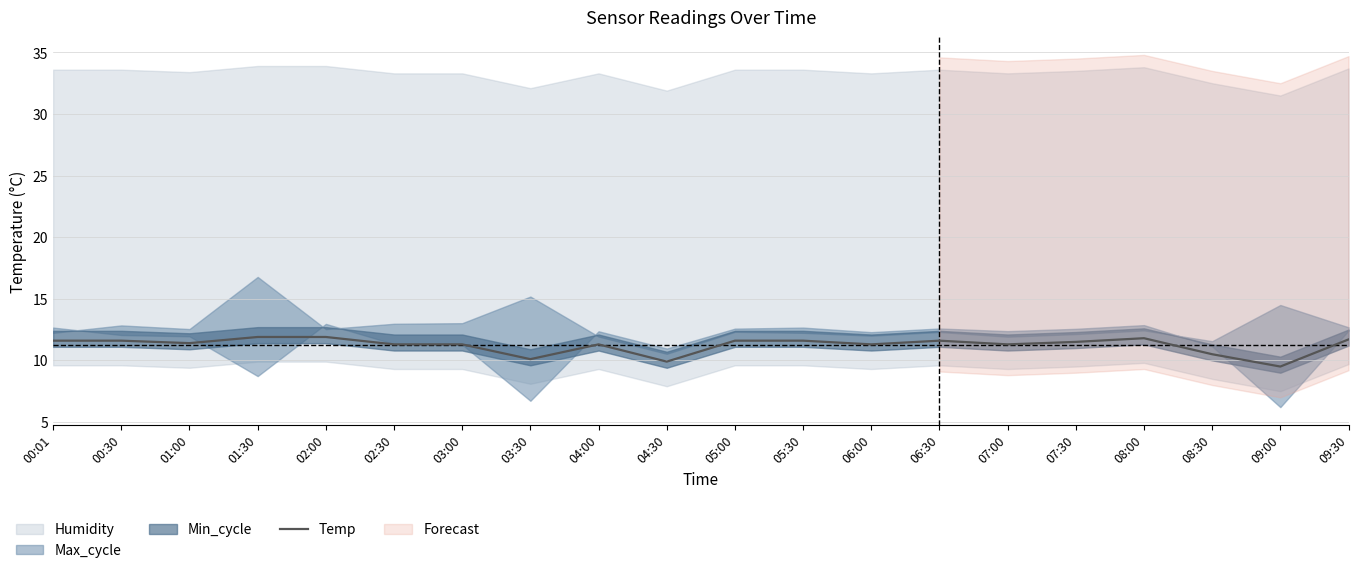

Does the chart have visible grid lines?

Yes